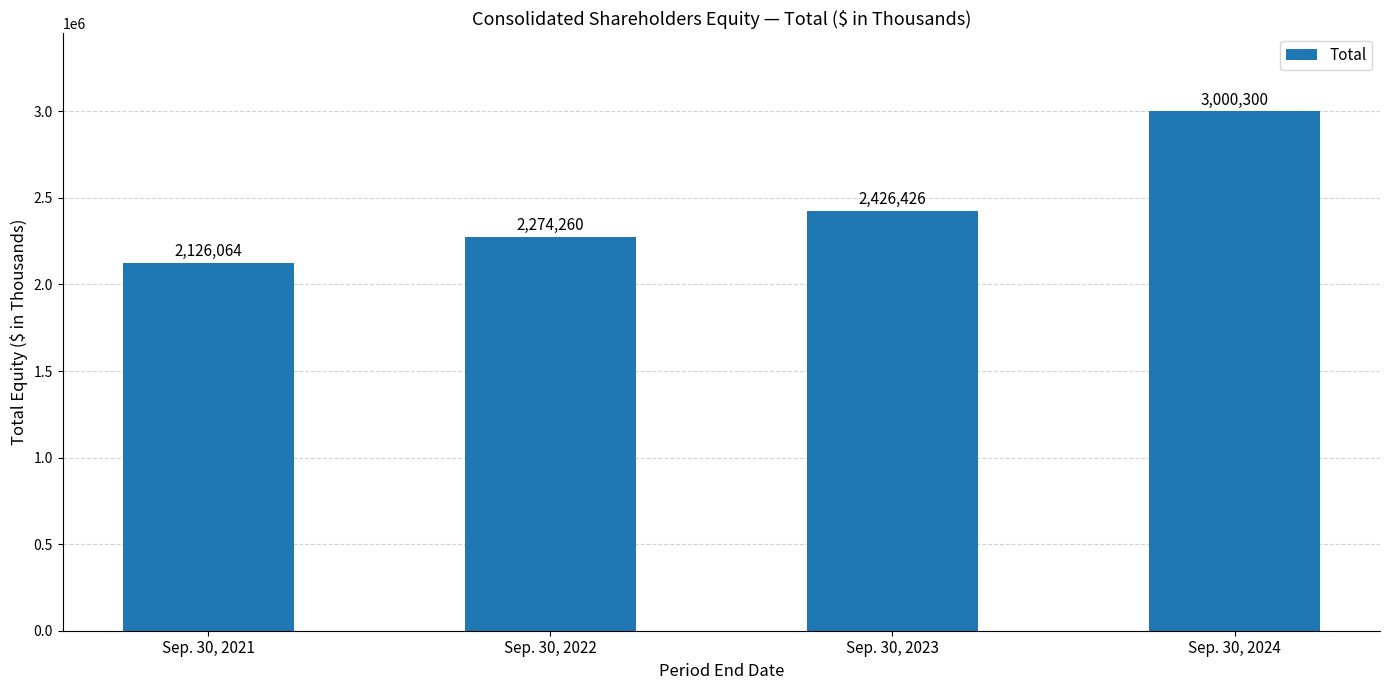

Reading left to right, what are all the values shown in this chart?

Sep. 30, 2021=2126064	Sep. 30, 2022=2274260	Sep. 30, 2023=2426426	Sep. 30, 2024=3000300